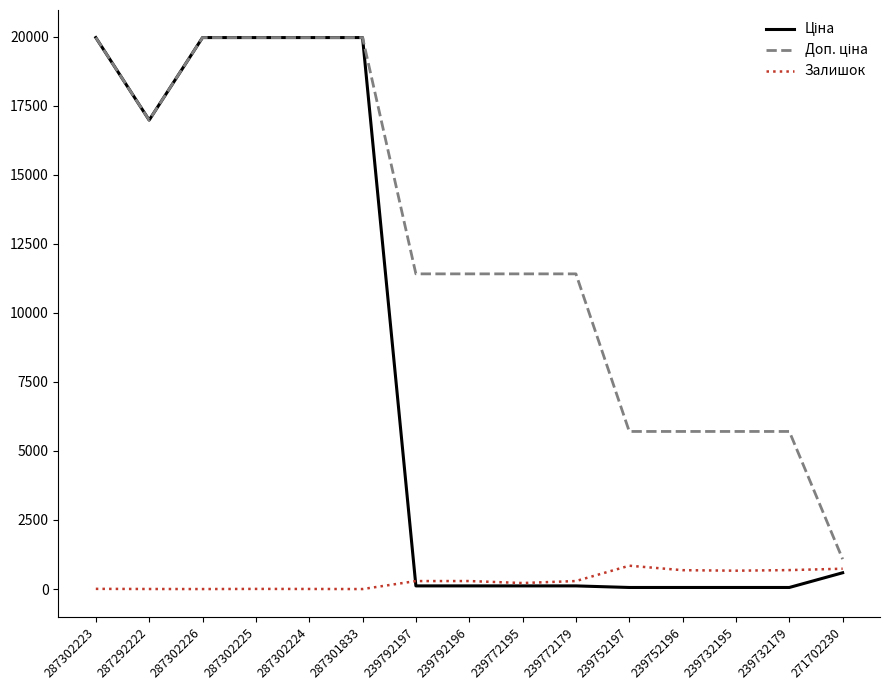

What is the highest value of the Залишок series?

845.0